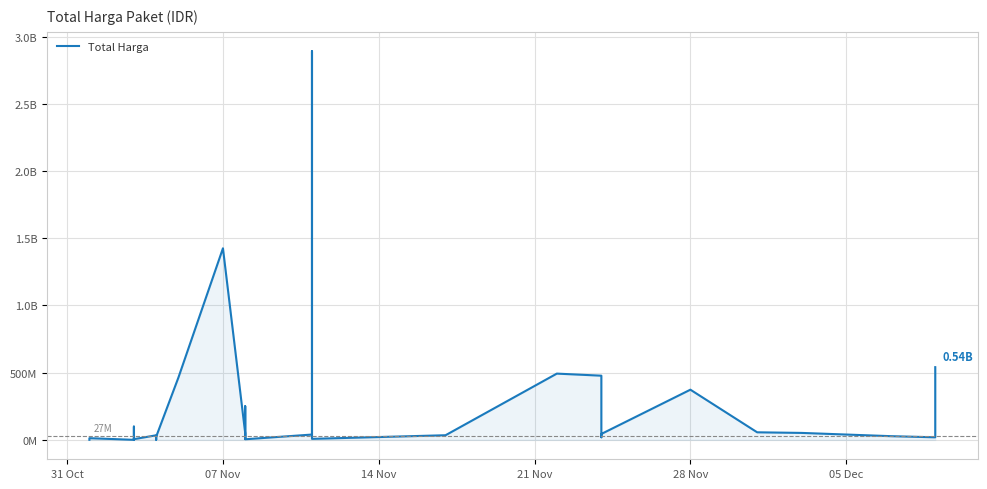

What is the label of the 5th point from the left?

28 Nov